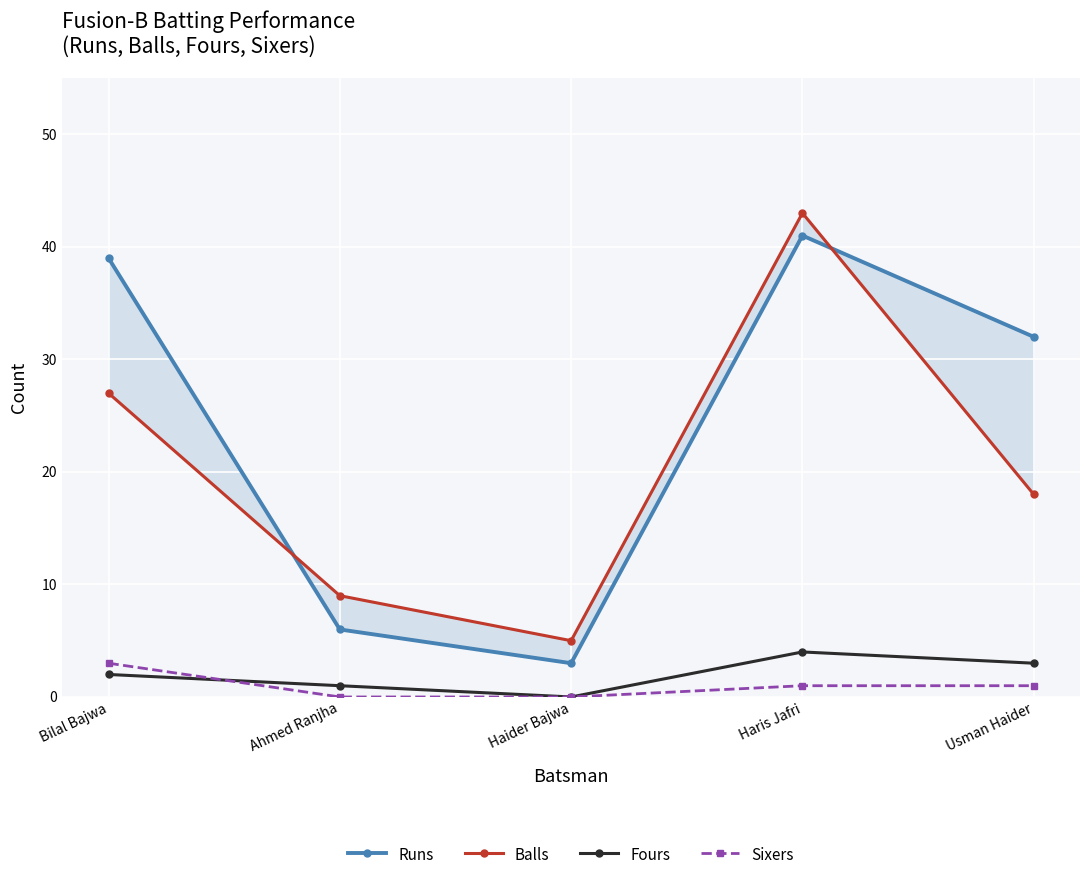

Which series changed the most between Ahmed Ranjha and Haider Bajwa?

Balls